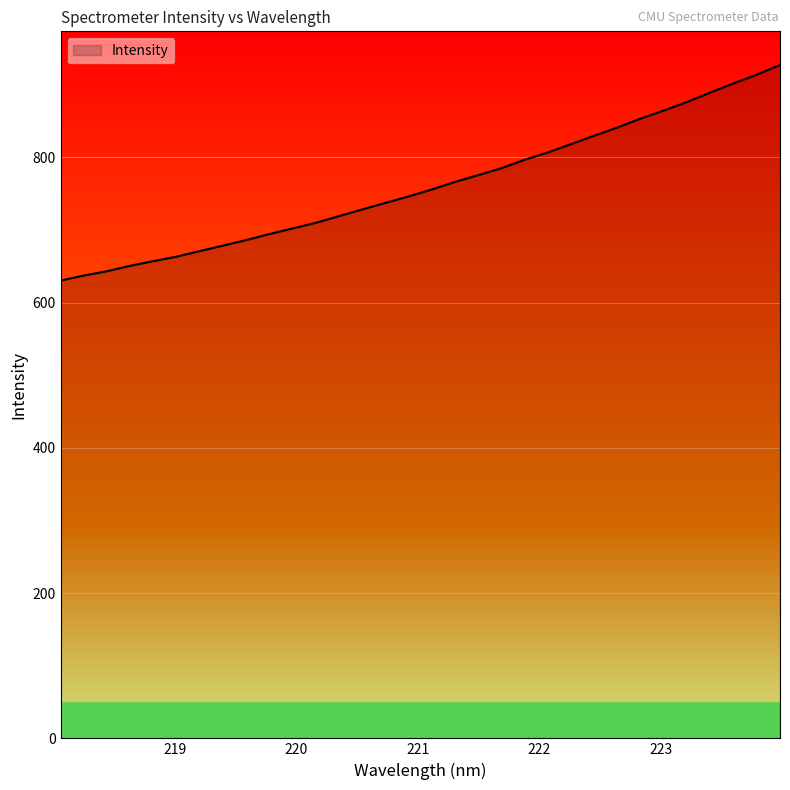

What is the difference between the maximum and minimum values?

296.9